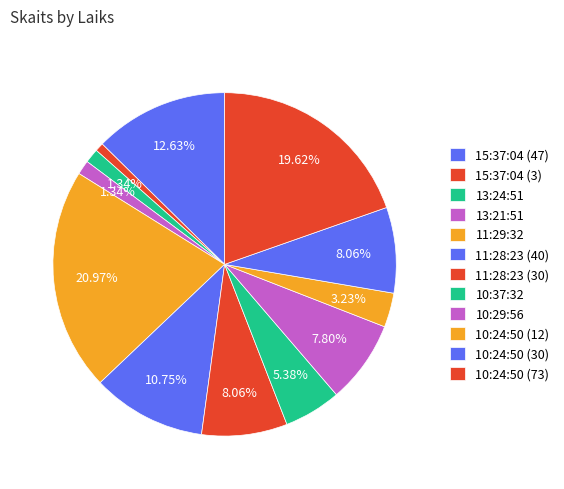

Which slice is the smallest?

15:37:04 (3)